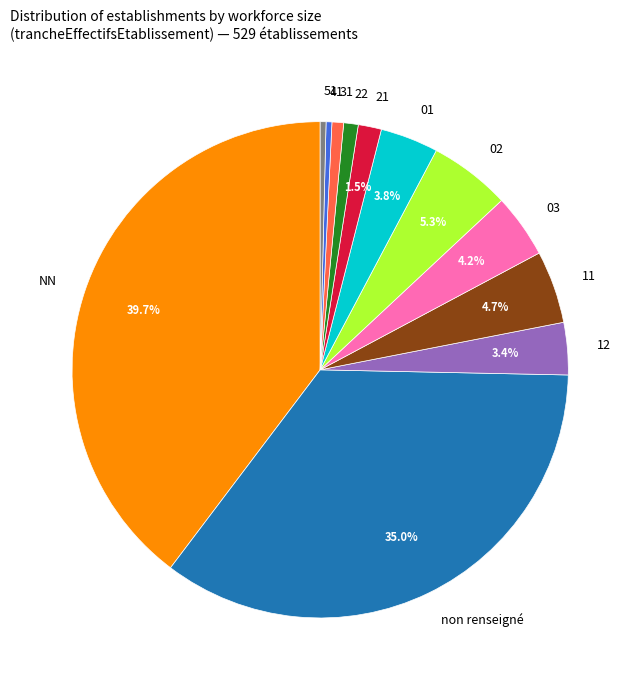

How many segments does this pie chart have?

12